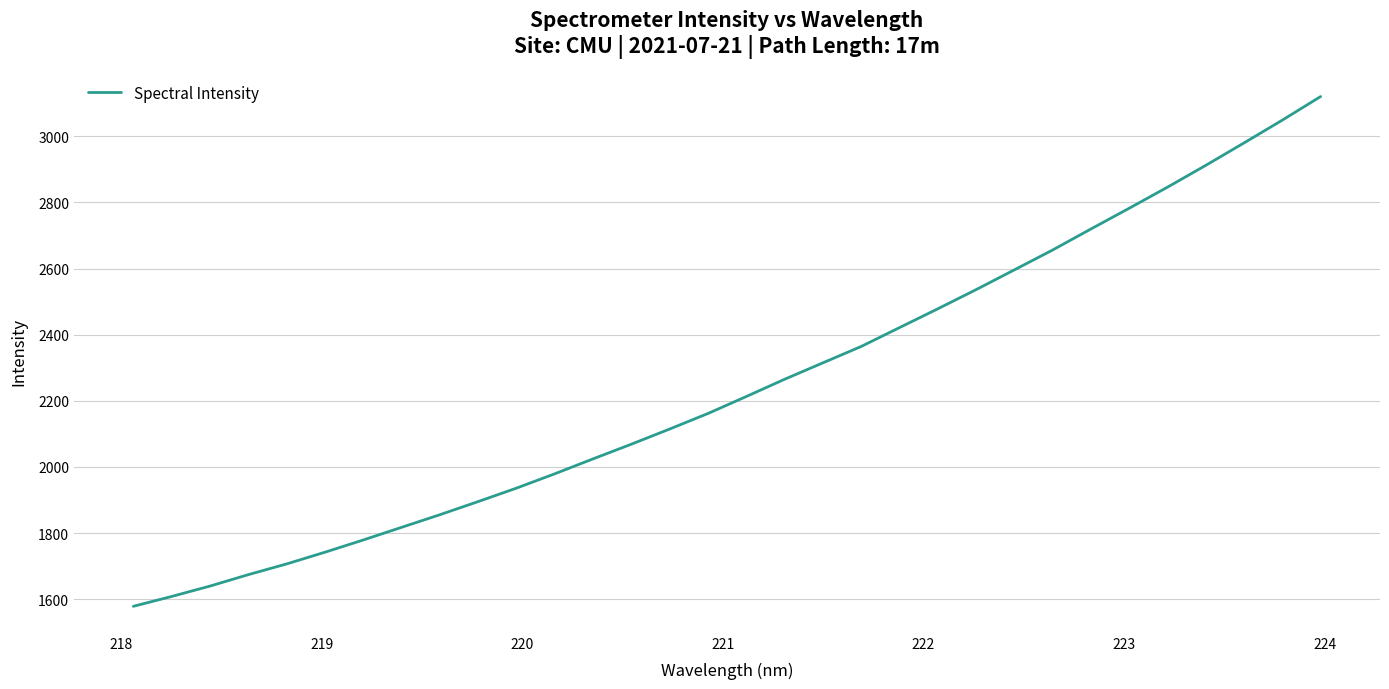

What is the difference between the second highest and minimum values?

1470.4